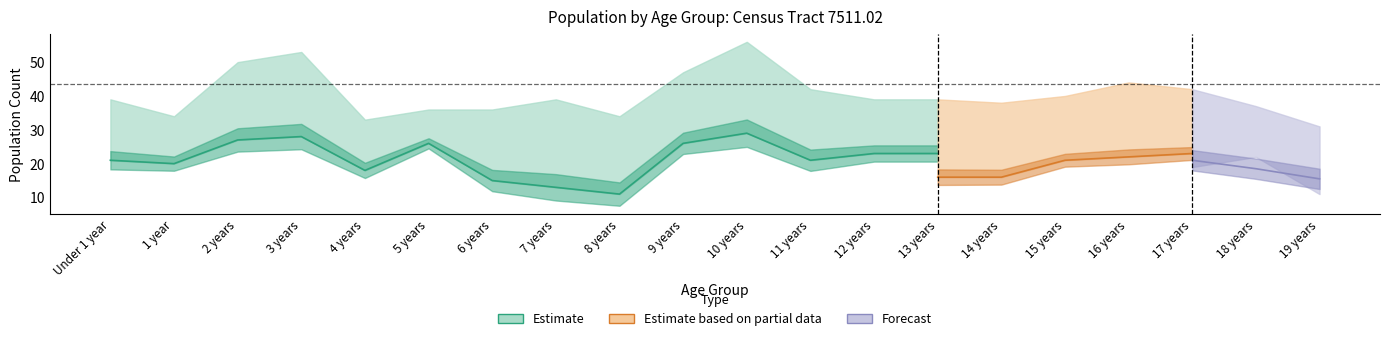

What is the greatest value displayed?

56